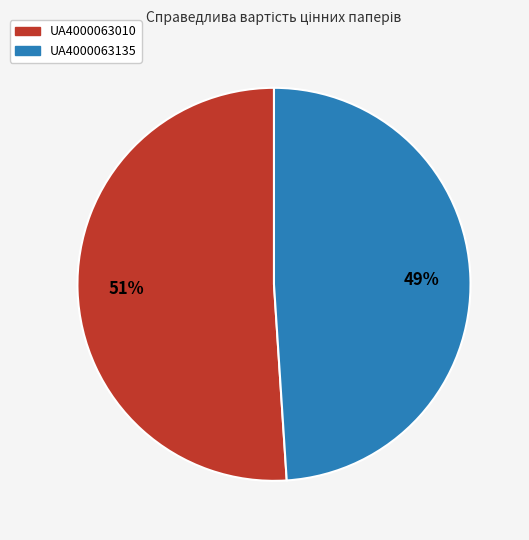

How many segments does this pie chart have?

2